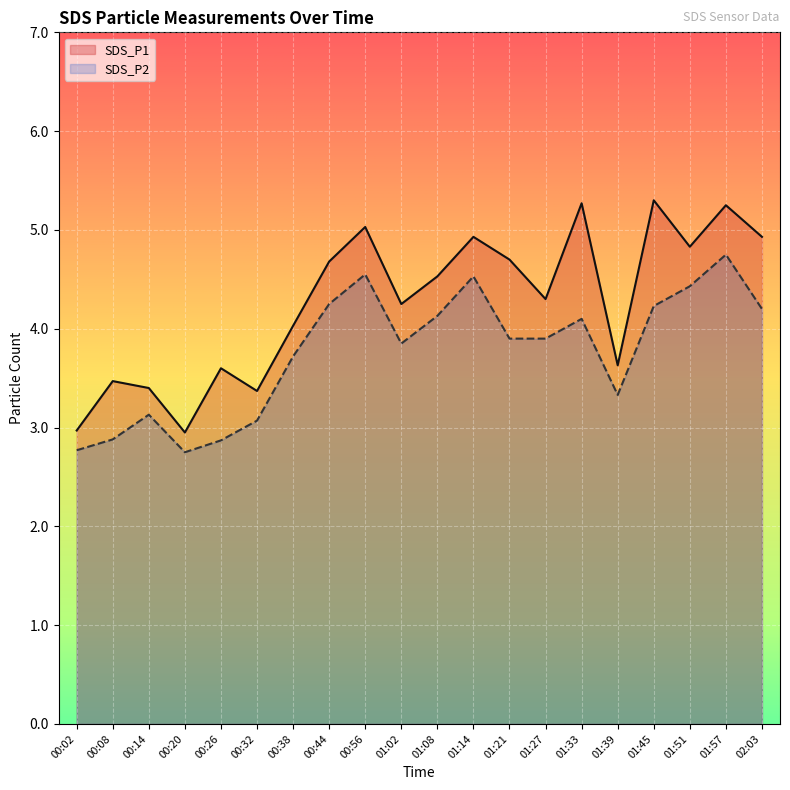

Rank the series by their average value, from highest to lowest.

SDS_P1, SDS_P2